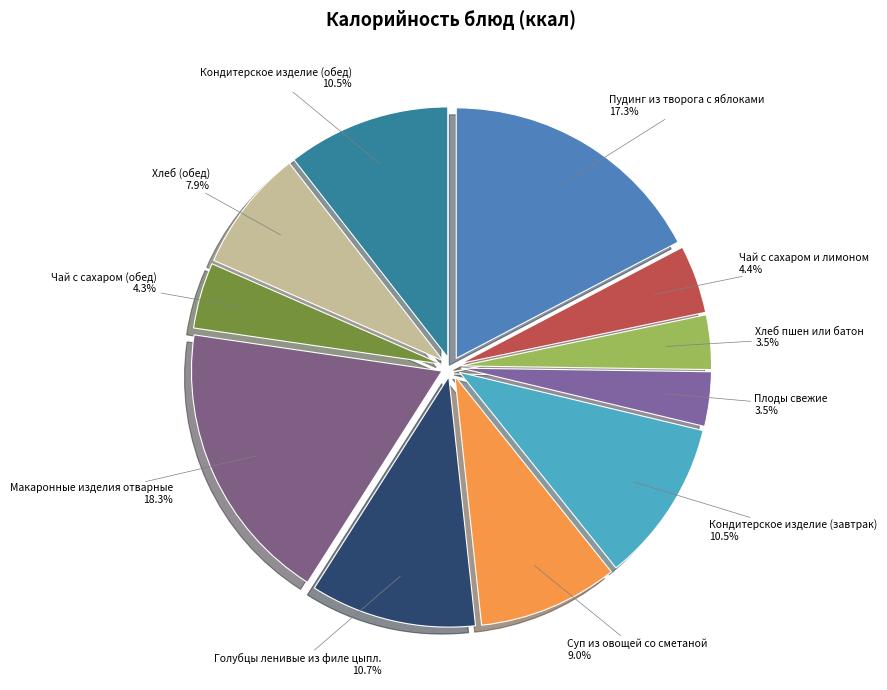

Count the number of slices in the pie.

11